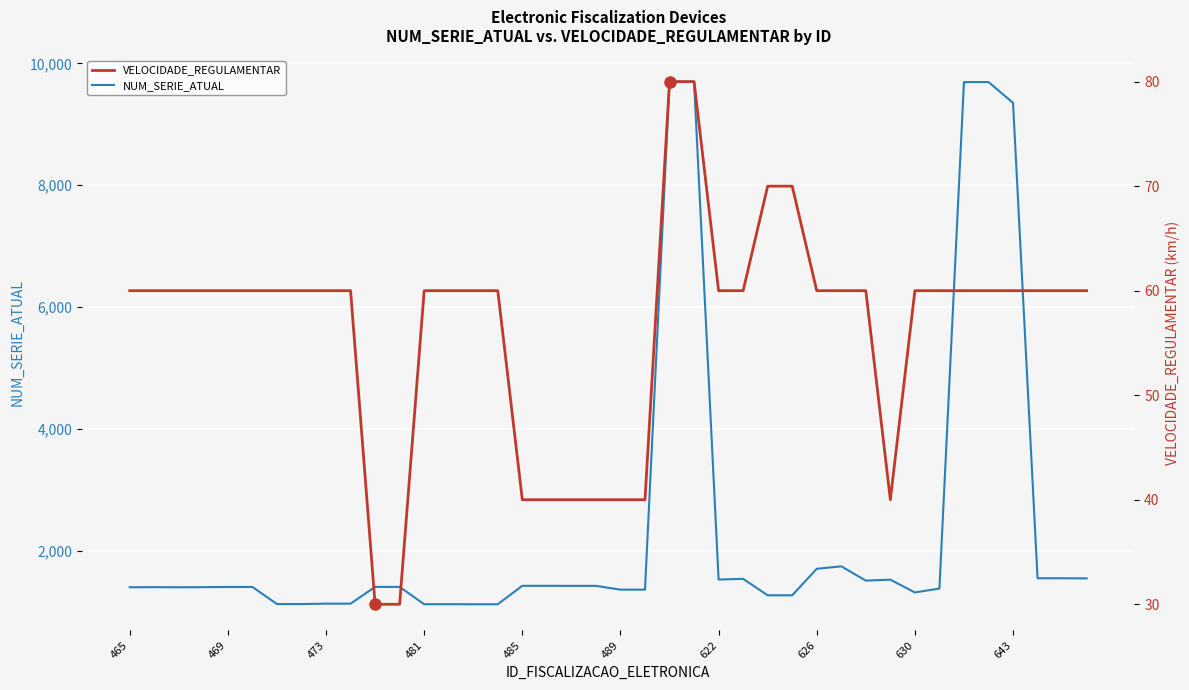

The value of VELOCIDADE_REGULAMENTAR at 25 is 60. True or false?

True